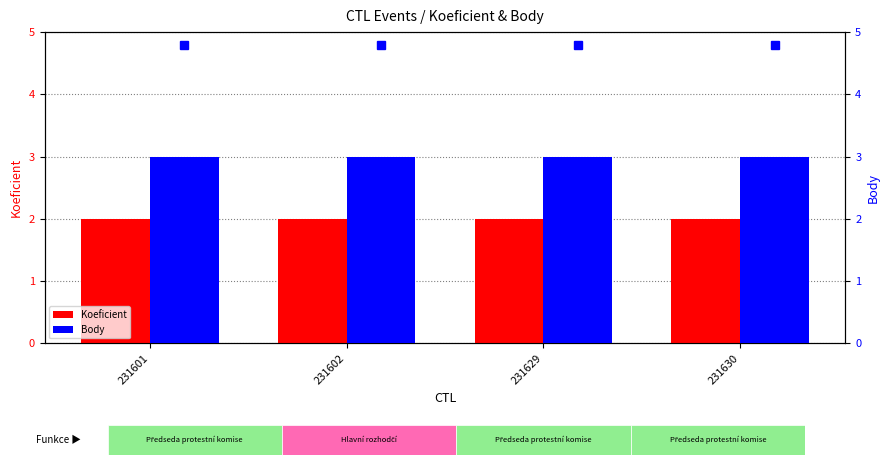

How many series are shown in this chart?

2